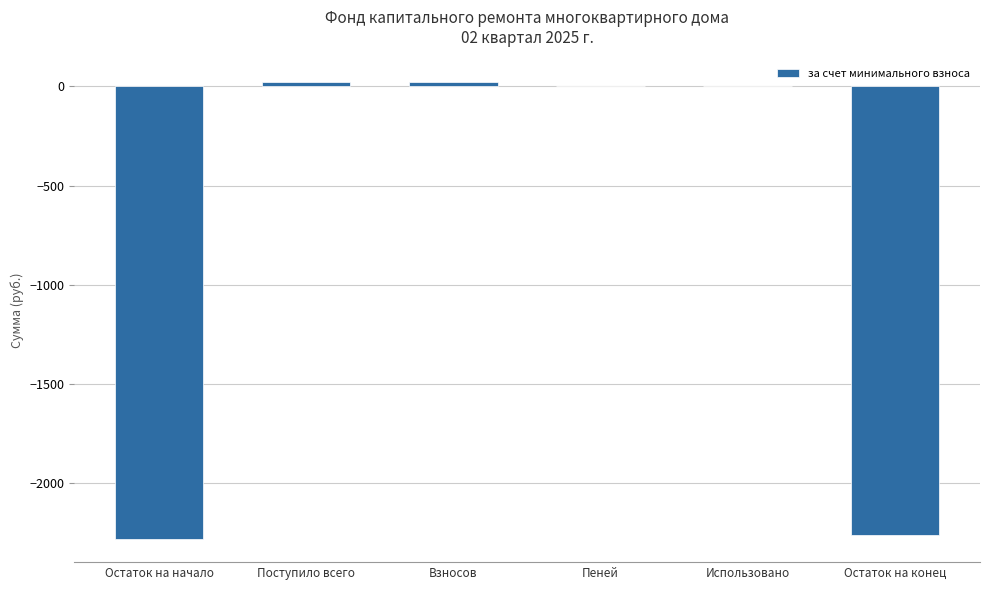

What value does the data have at Остаток на конец?

-2262.9